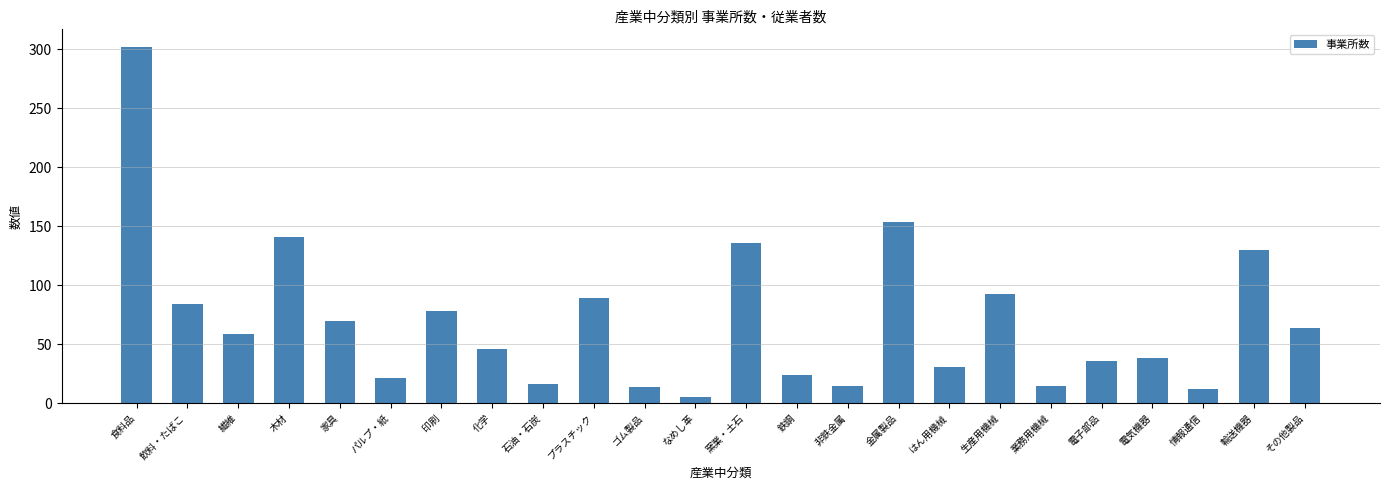

At which category does the chart reach its peak across all series?

食料品